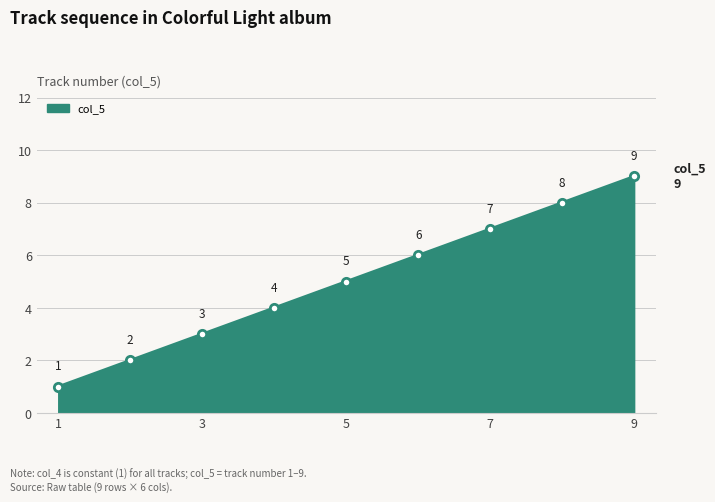

What is the difference between the maximum and minimum values?

8